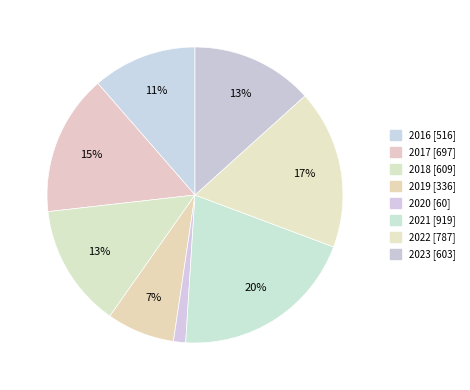

What is the change in value from 2017 to 2019?

-361